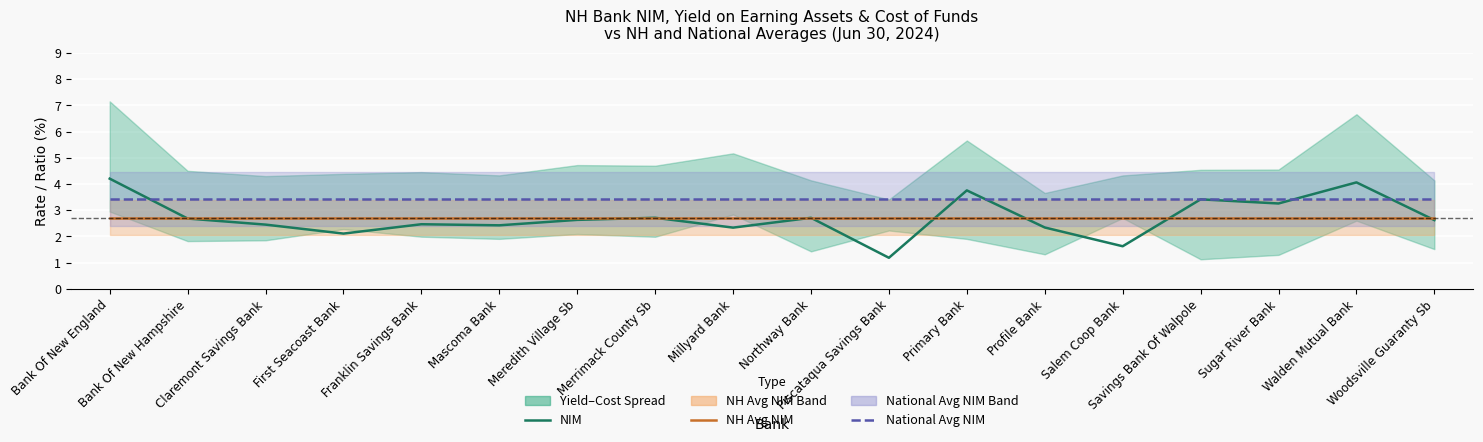

What is the greatest value displayed?

4.2